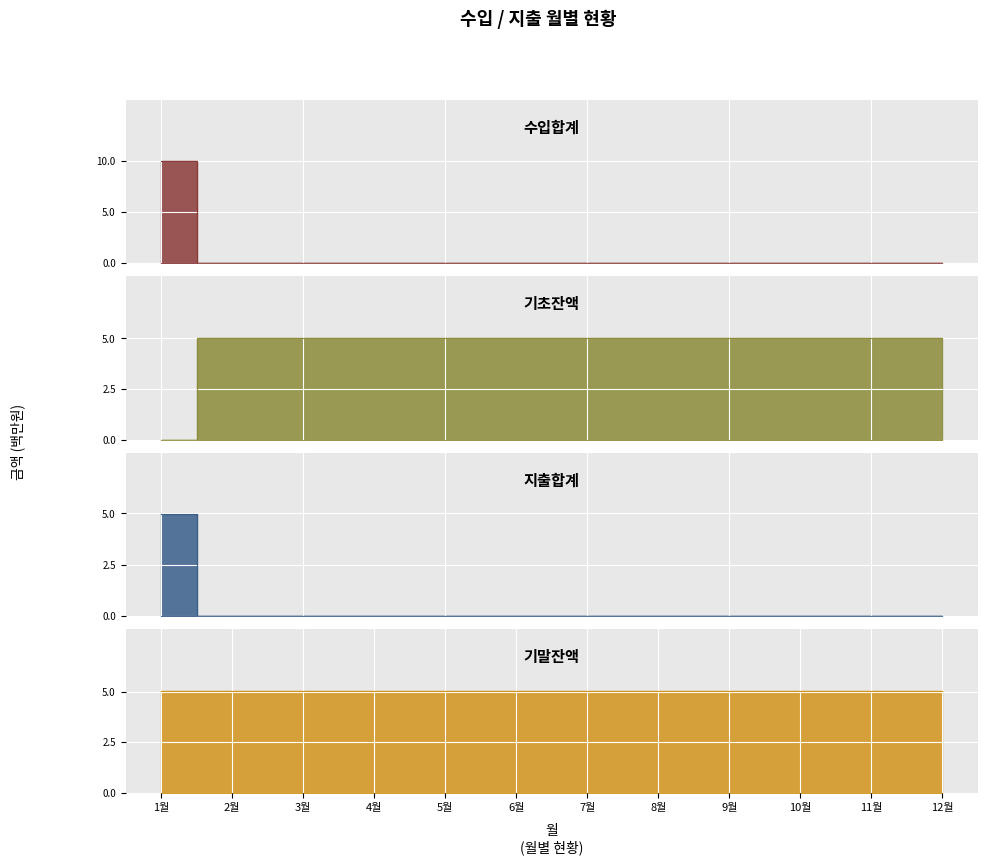

Which series changed the most between 9월 and 12월?

수입합계